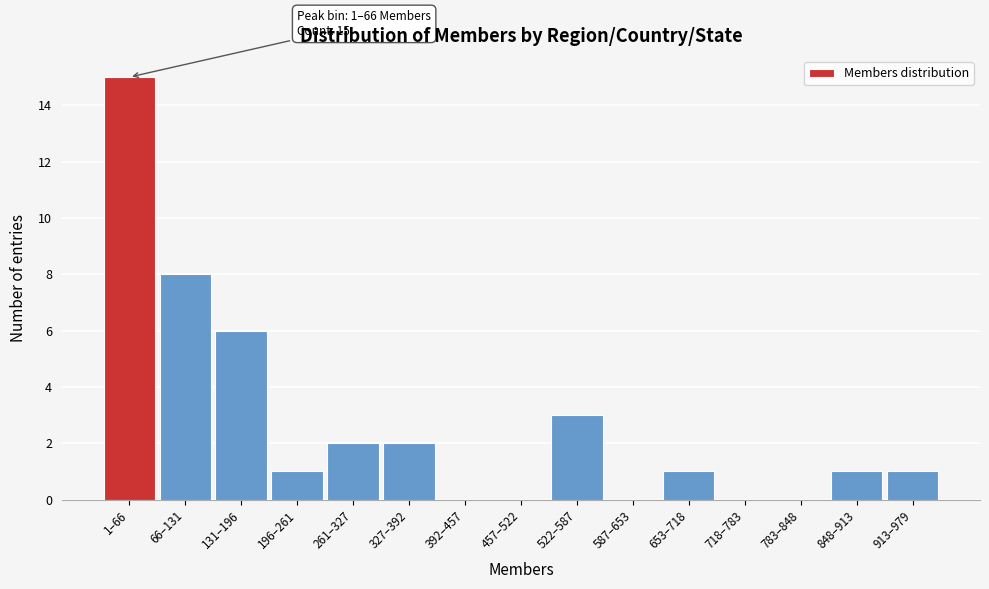

Reading left to right, what are all the values shown in this chart?

1–66=15	66–131=8	131–196=6	196–261=1	261–327=2	327–392=2	392–457=0	457–522=0	522–587=3	587–653=0	653–718=1	718–783=0	783–848=0	848–913=1	913–979=1